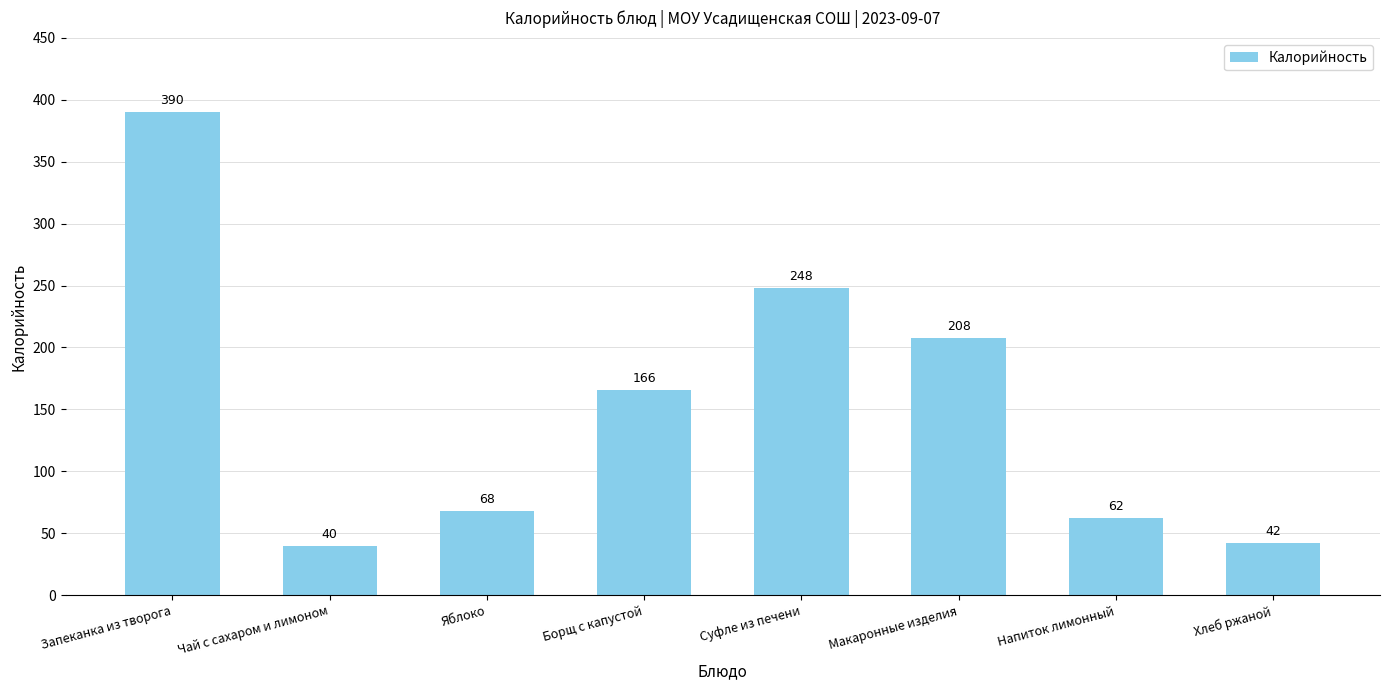

What is the maximum value shown in the chart?

390